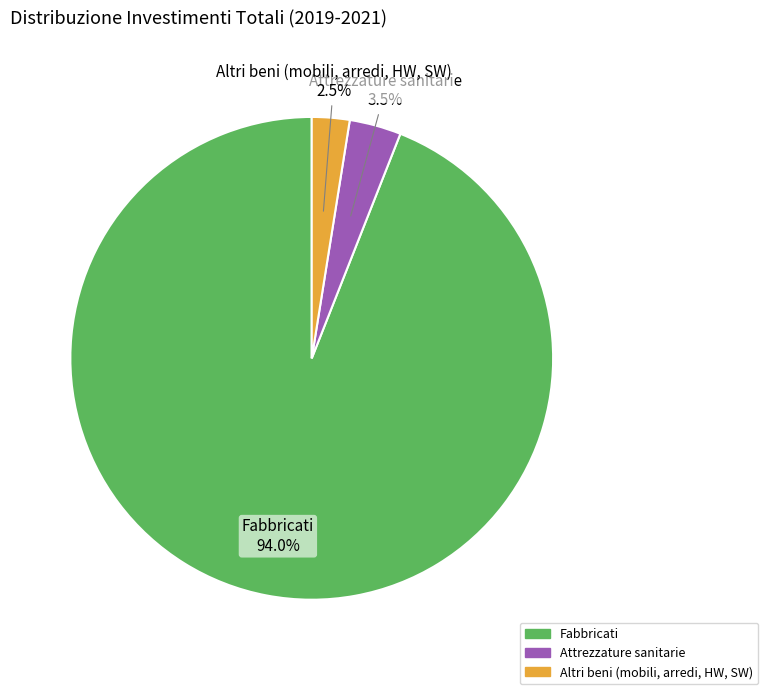

Combined, do Altri beni (mobili, arredi, HW, SW) and Attrezzature sanitarie account for over 50%?

No